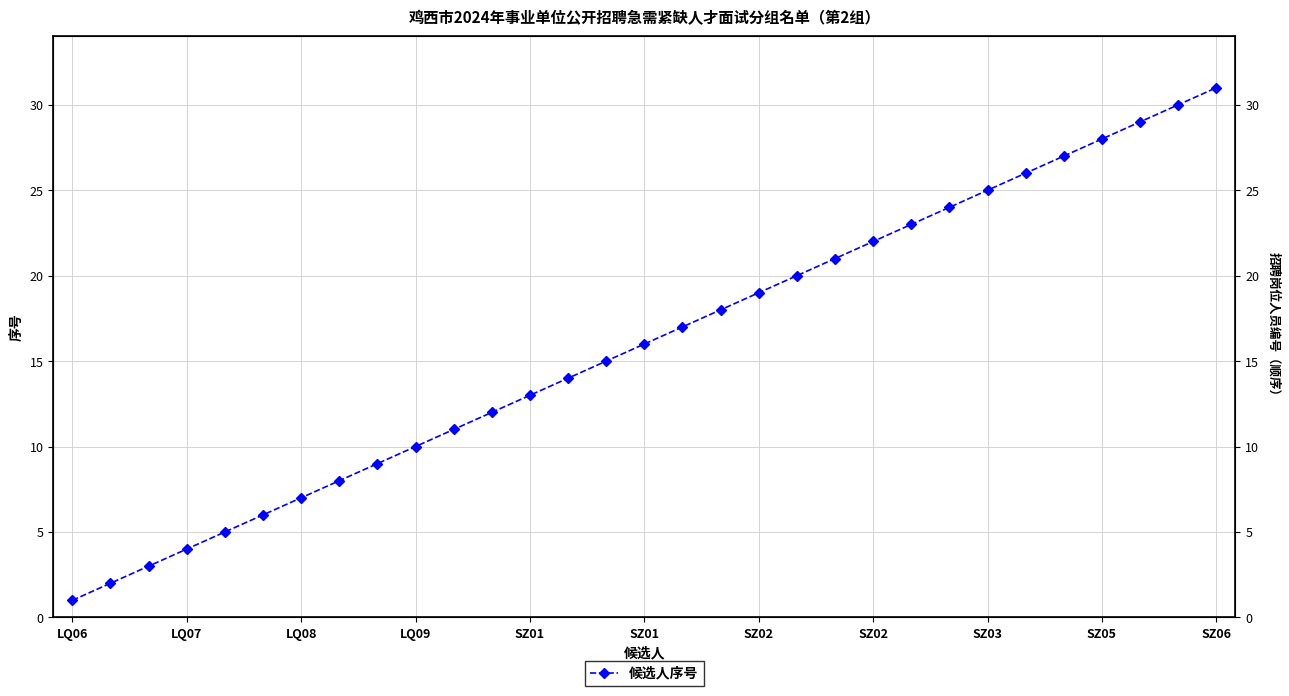

What is the ratio of the value at 20 to the value at 17?

1.2